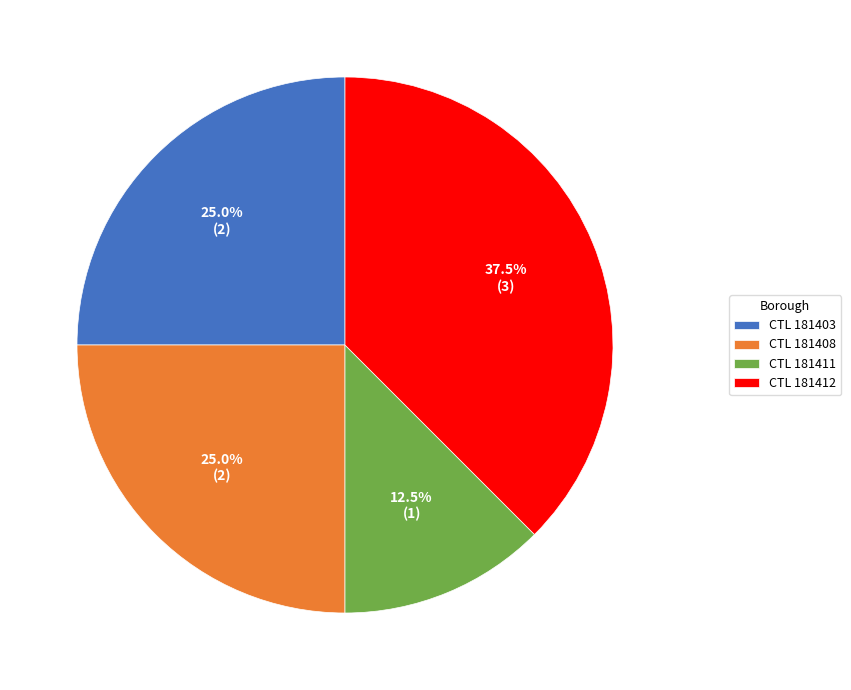

What percentage do CTL 181412 and CTL 181411 together represent?

50.0%